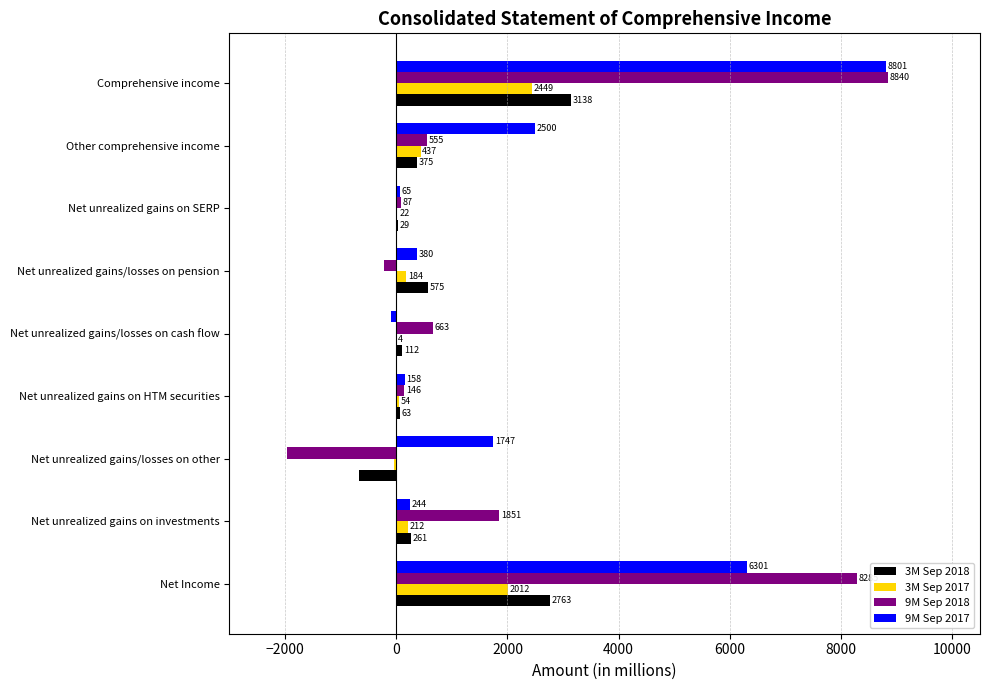

Which series has the widest spread of values?

9M Sep 2018